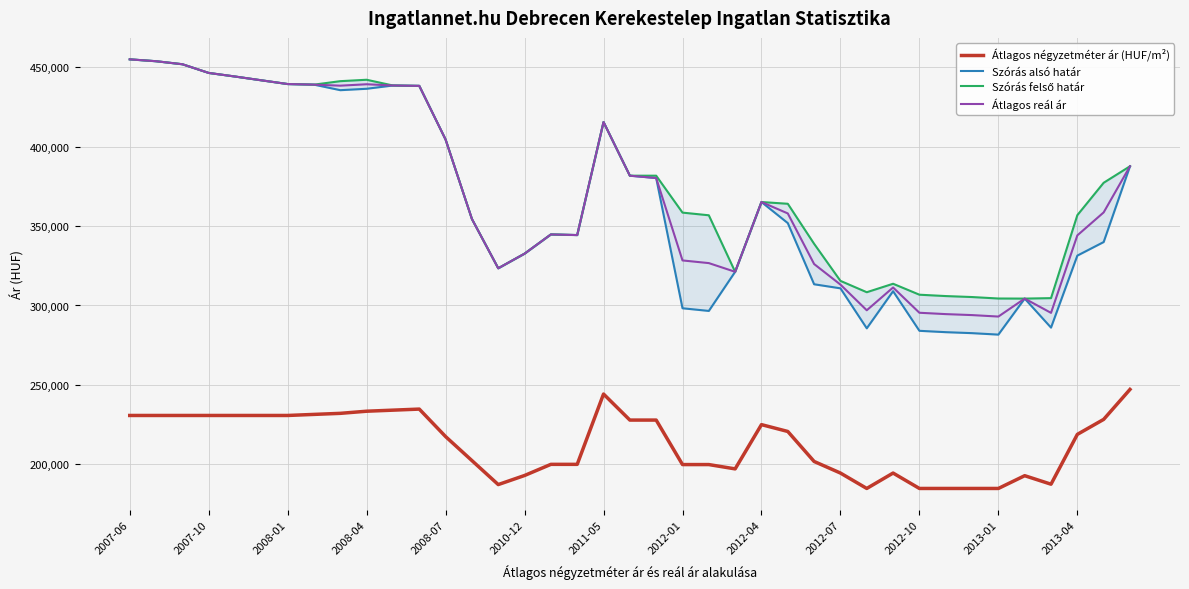

What is the maximum value for Szórás alsó határ?

454947